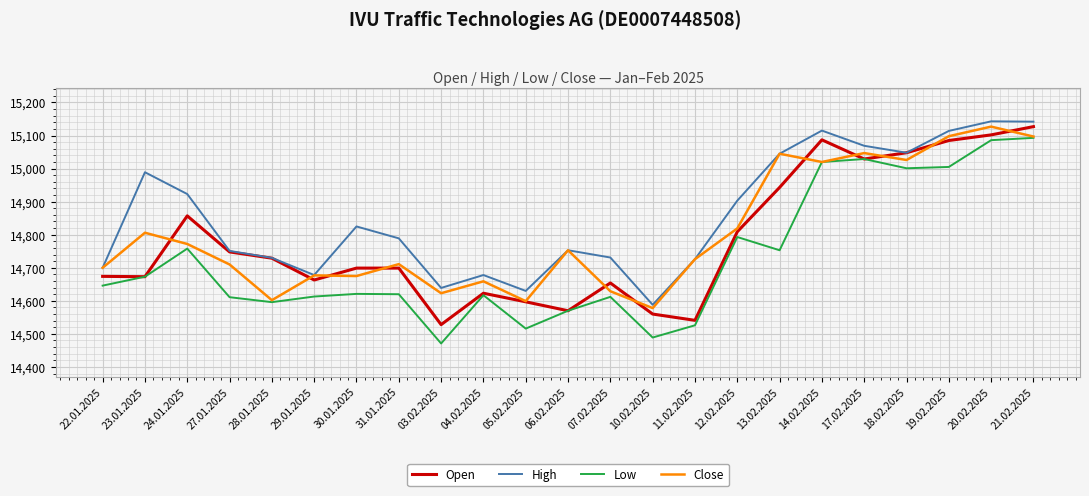

Which series has the largest range (max minus min)?

Low